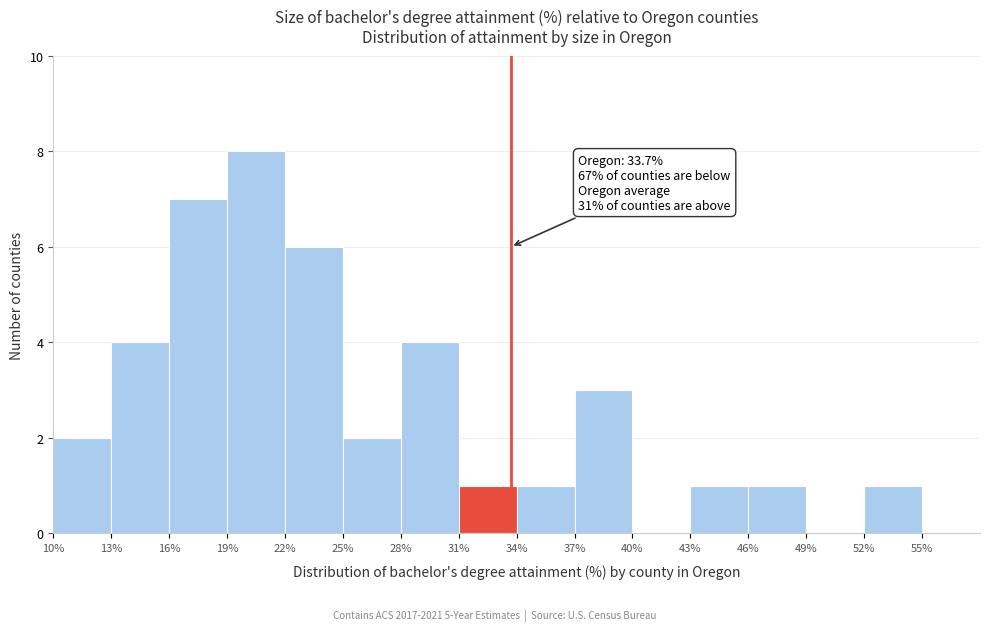

Which range on the x-axis has the tallest bar?

19 to 22